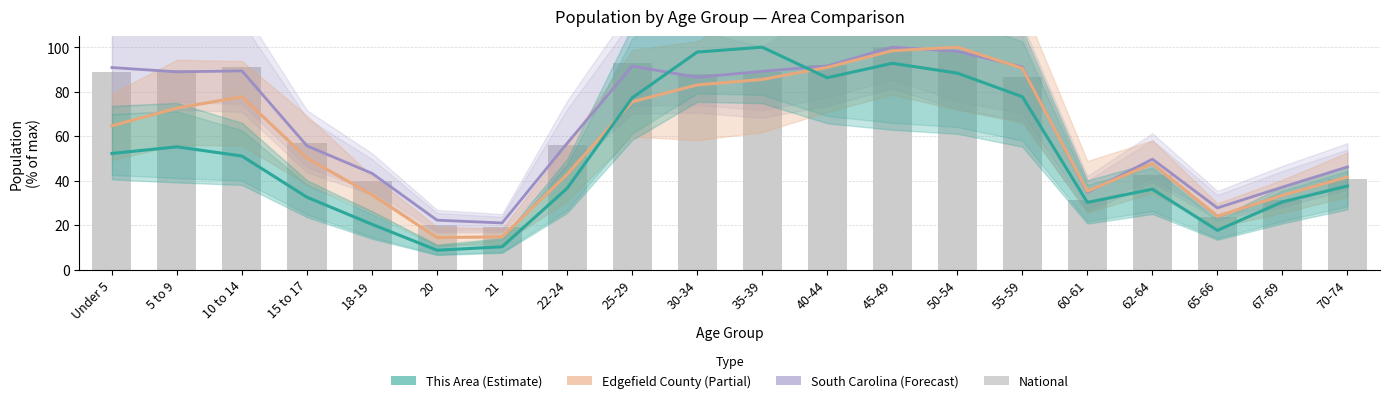

How many categories are shown in the chart?

20